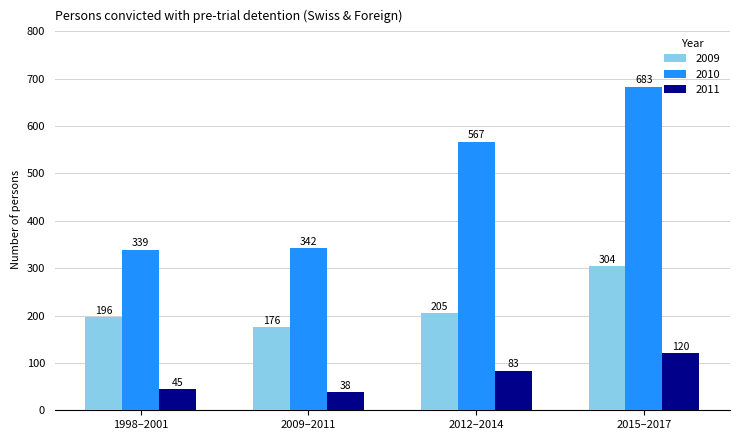

The 2009 series shows 104.9 at 2015–2017. True or false?

False